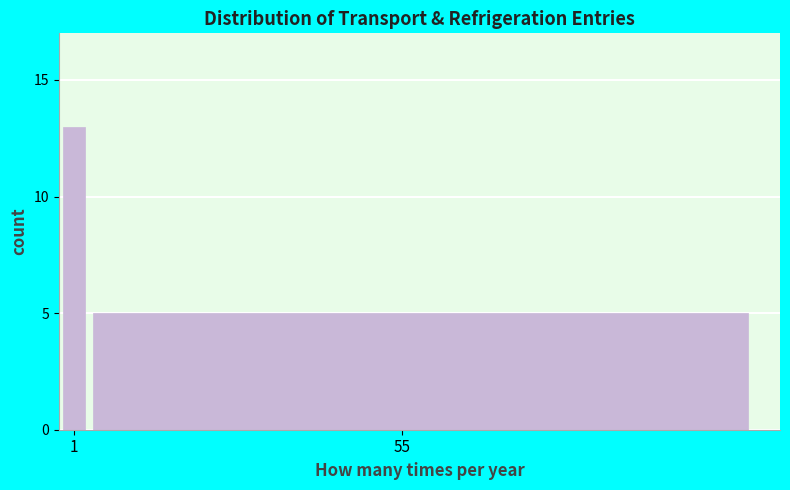

Reading left to right, extract all data points from this chart.

13	5